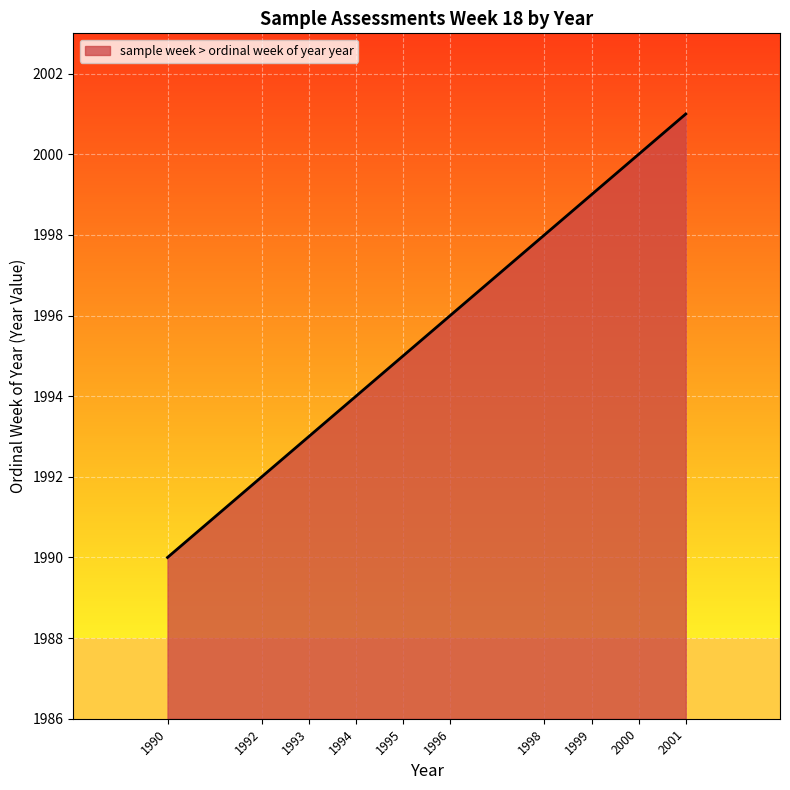

What is the change in value from 1995 to 1996?

+1